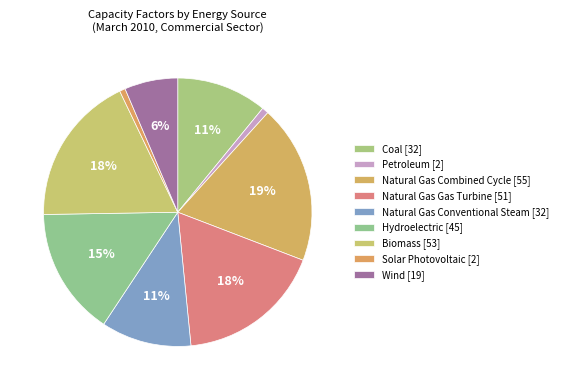

Is it true that Natural Gas Gas Turbine is 18% of the pie?

True